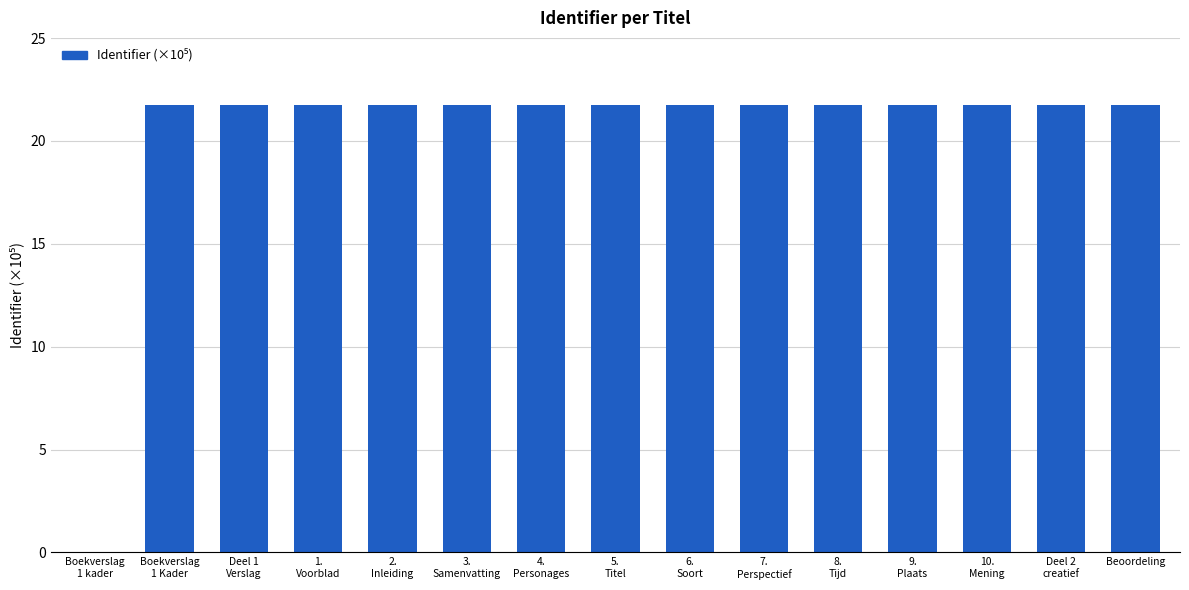

What is the sum of all values?

304.5